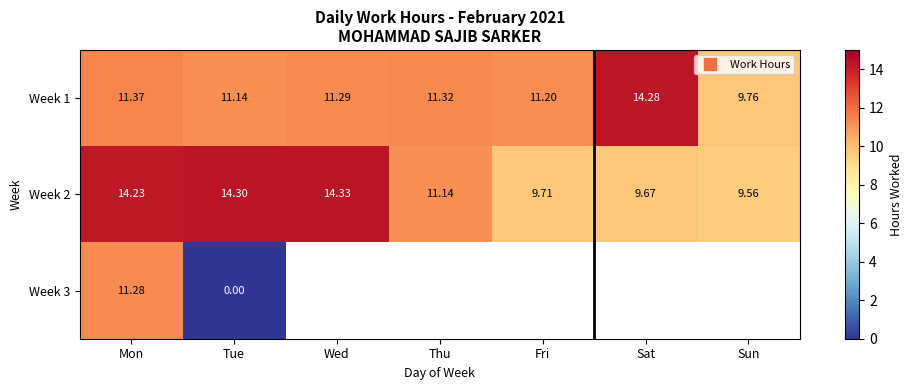

Which category has the lowest value across all series?

Tue